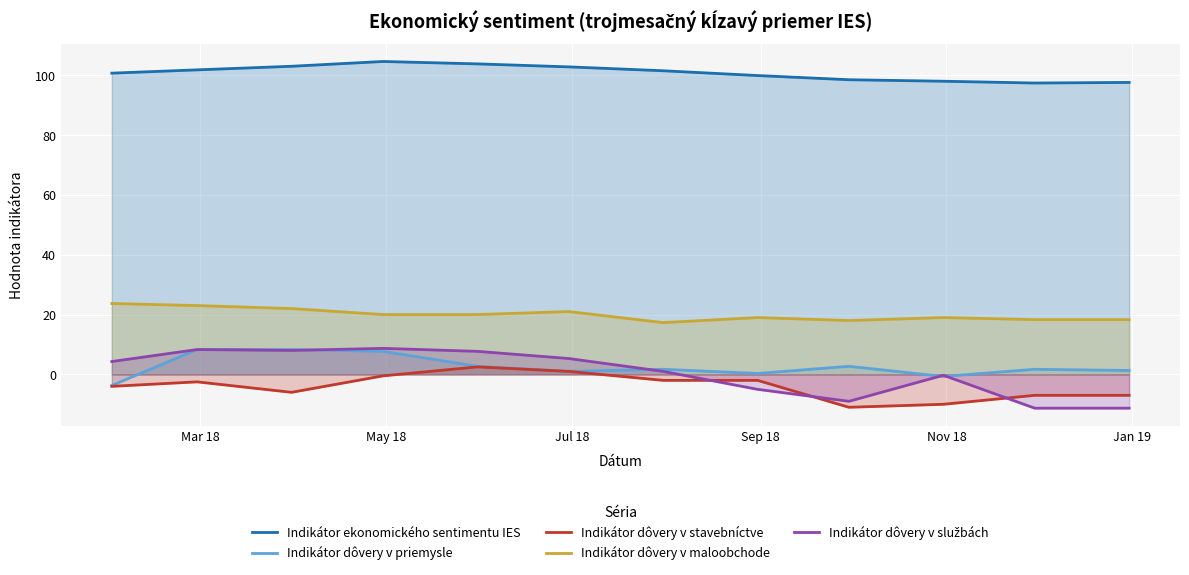

True or false: Indikátor dôvery v stavebníctve and Indikátor dôvery v maloobchode intersect in this chart.

False